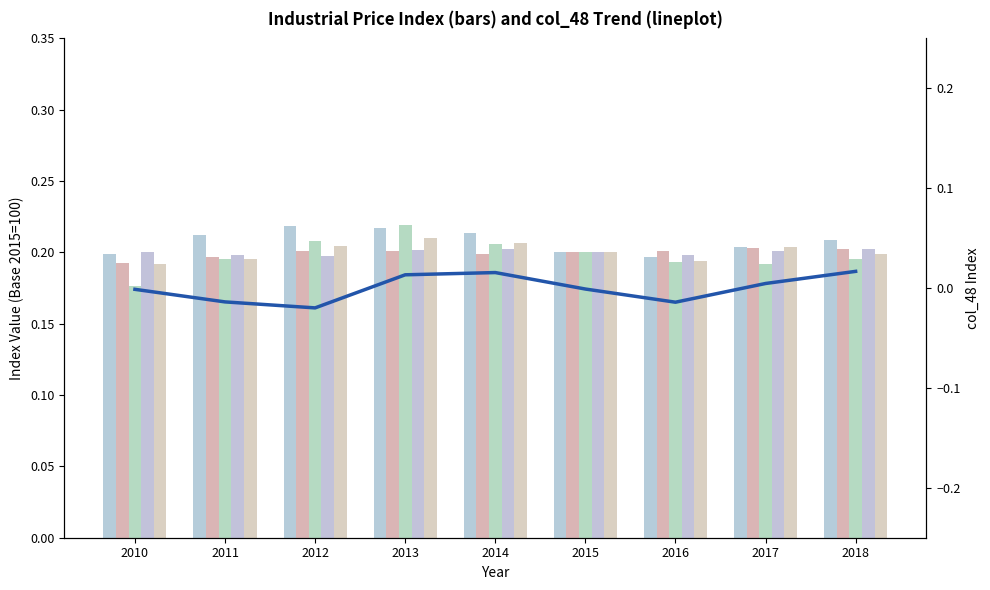

How many values in the col_48 series are below 0?

5